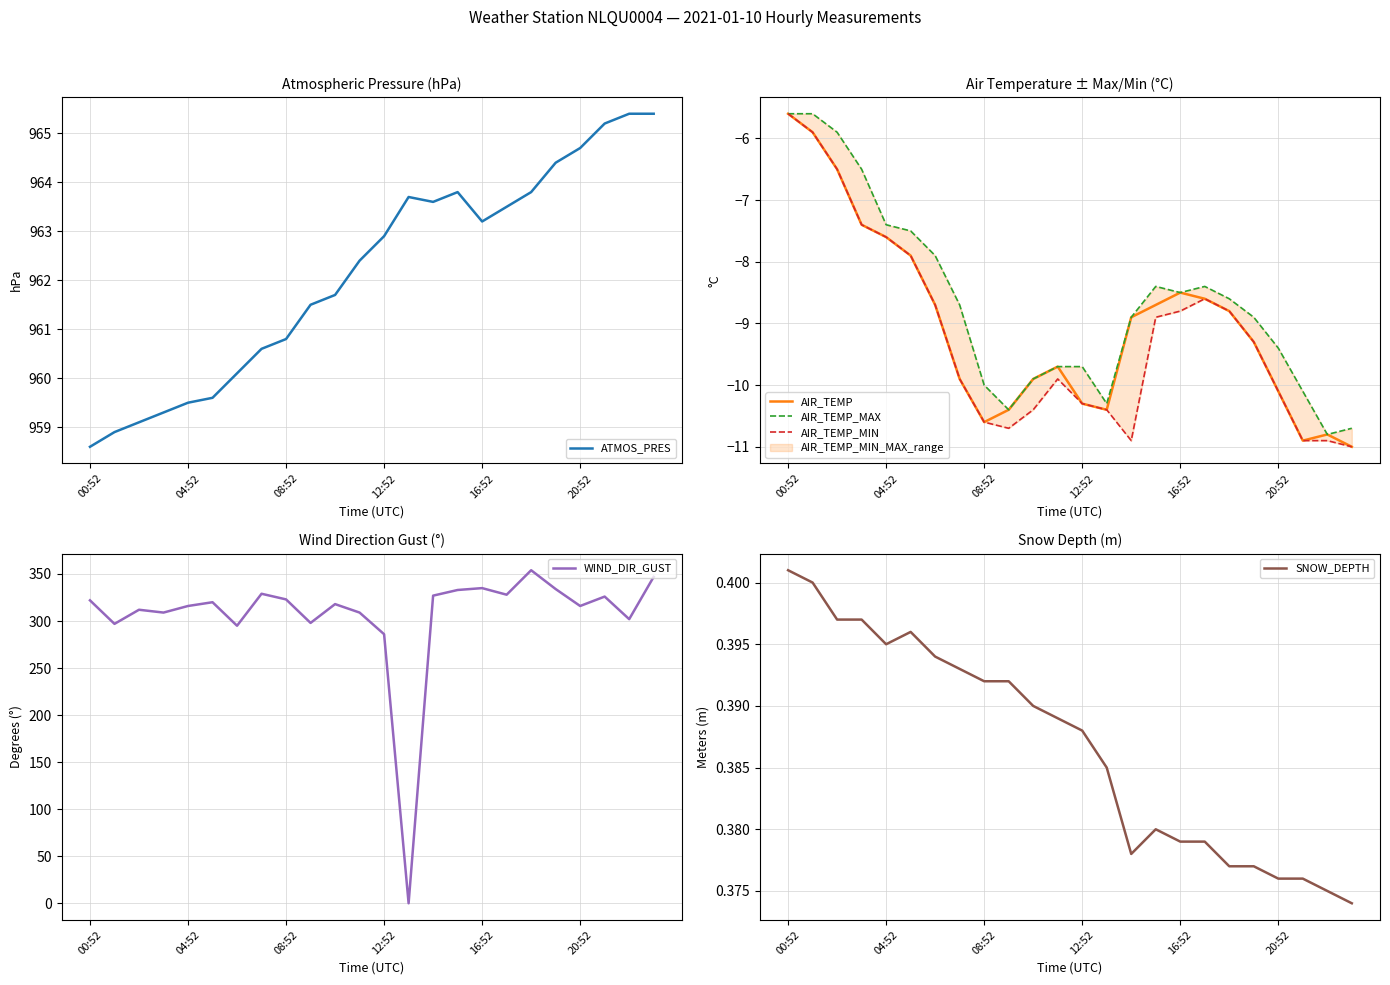

At which label does AIR_TEMP reach its peak?

00:52